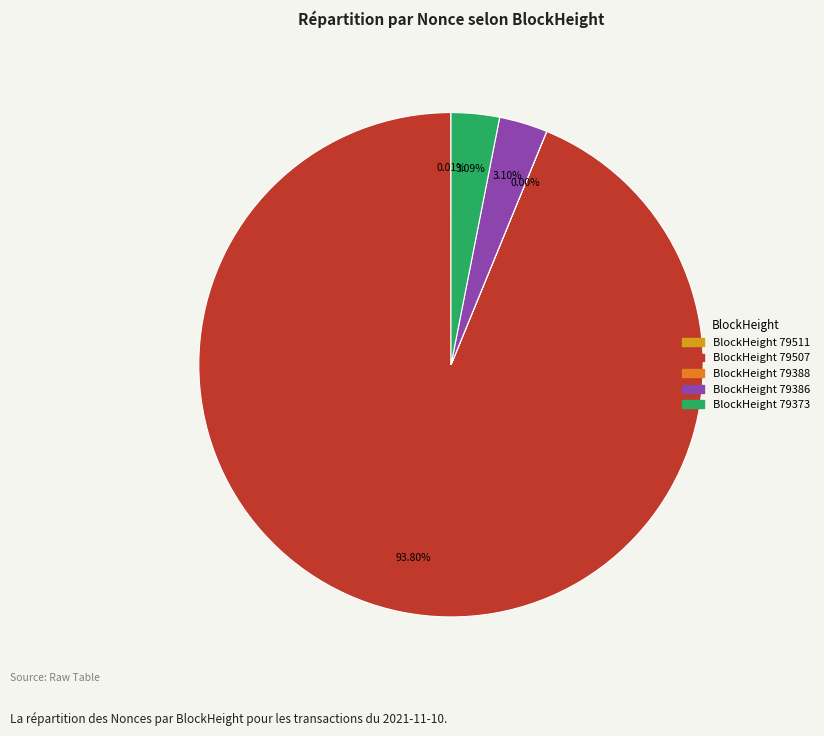

Is there any slice that represents more than half of the pie?

Yes